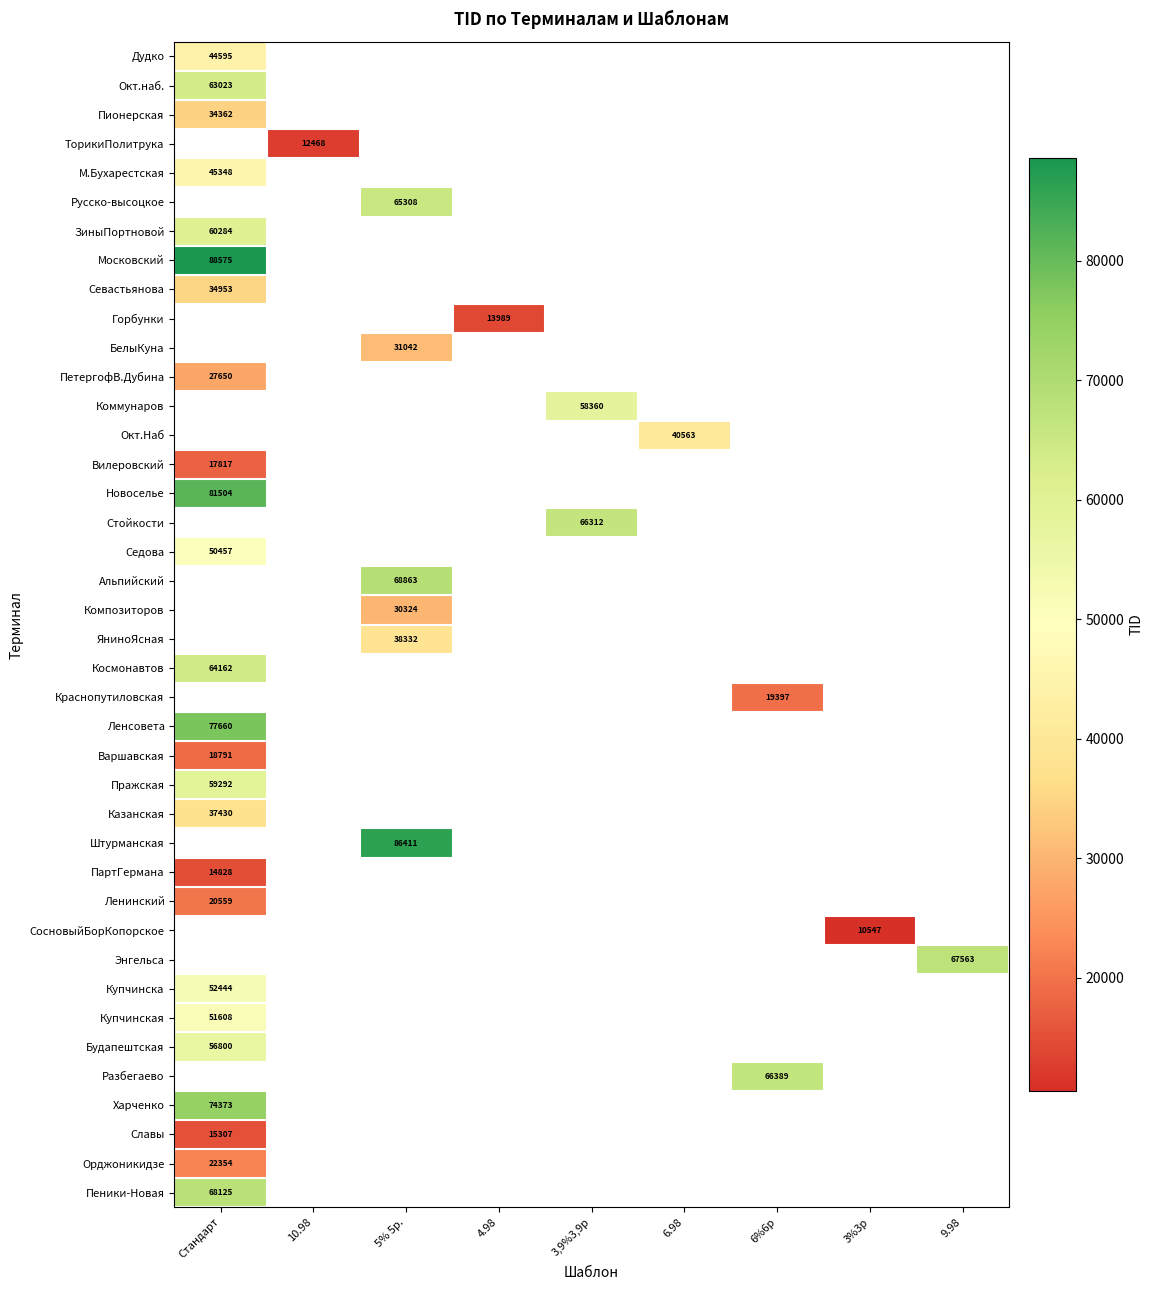

The Краснопутиловская series shows 19397 at 6%6р. True or false?

True